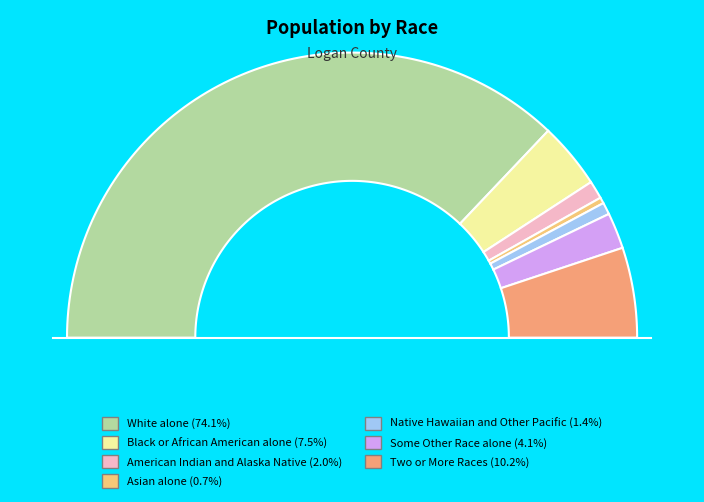

Rank the categories by value from lowest to highest.

Asian alone, Native Hawaiian and Other Pacific, American Indian and Alaska Native, Some Other Race alone, Black or African American alone, Two or More Races, White alone